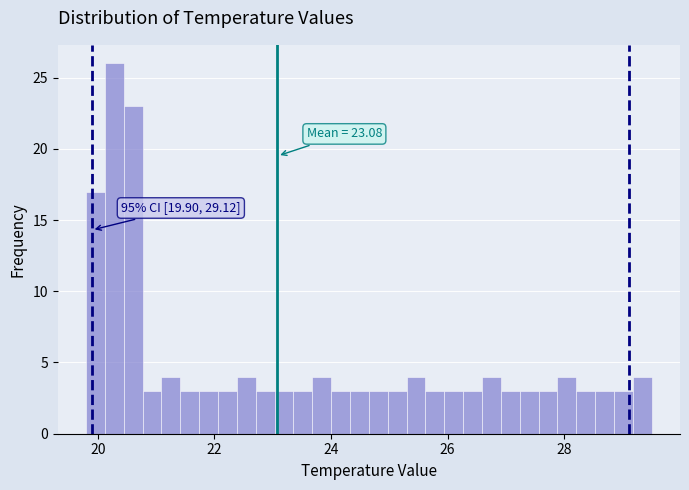

Read against the x-axis, roughly where is the centre of the tallest bar?

20.2